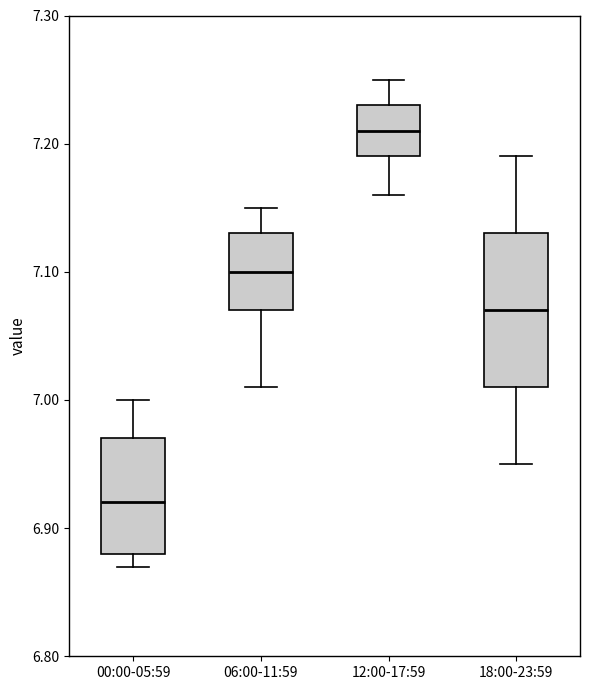

Where does the median line of the box for 18:00-23:59 sit on the y-axis? The values are not printed on the chart, so give them approximately, as read against the axis.

7.07